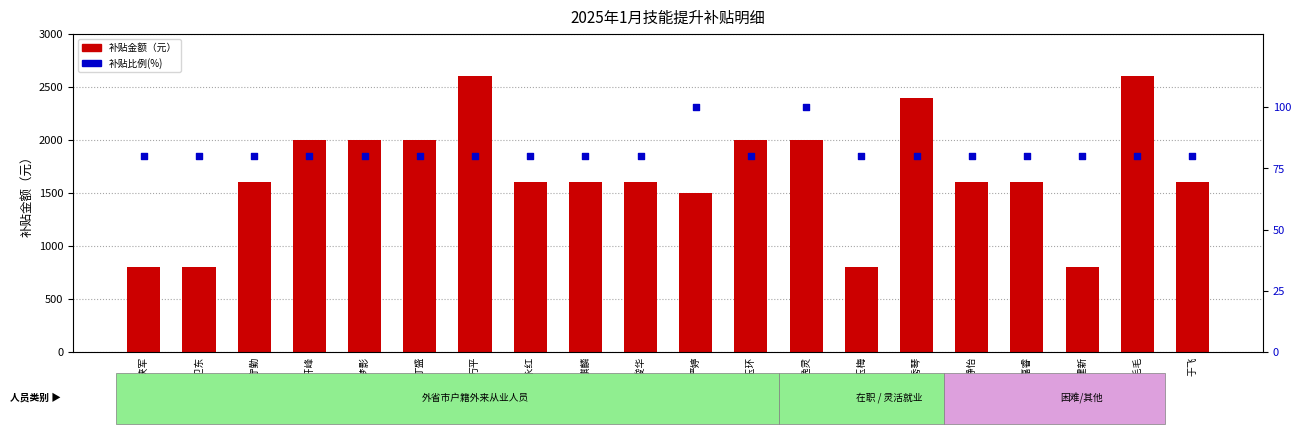

Which series reaches the maximum Y coordinate?

补贴金额